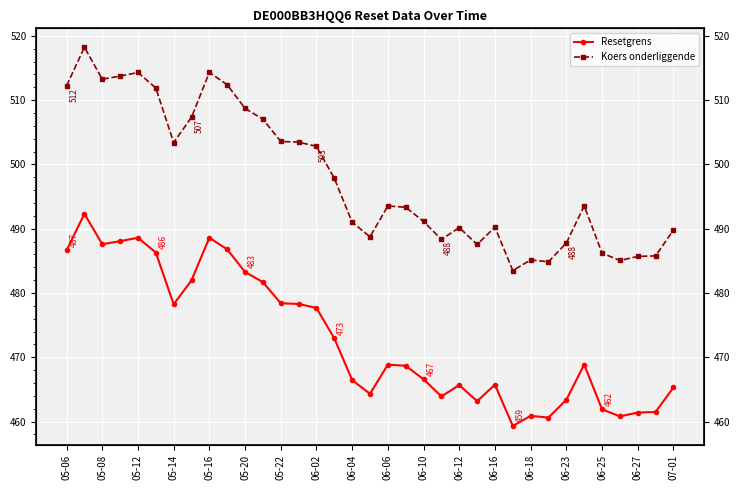

What is the spread (max minus min) of values at 07-01?

24.5